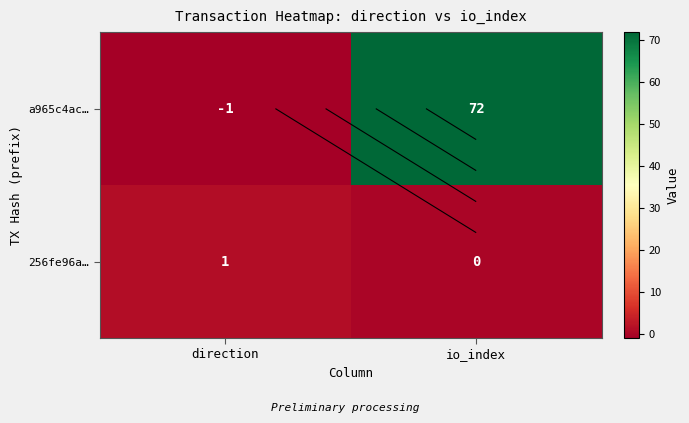

Which series has the largest total across all categories?

a965c4ac…